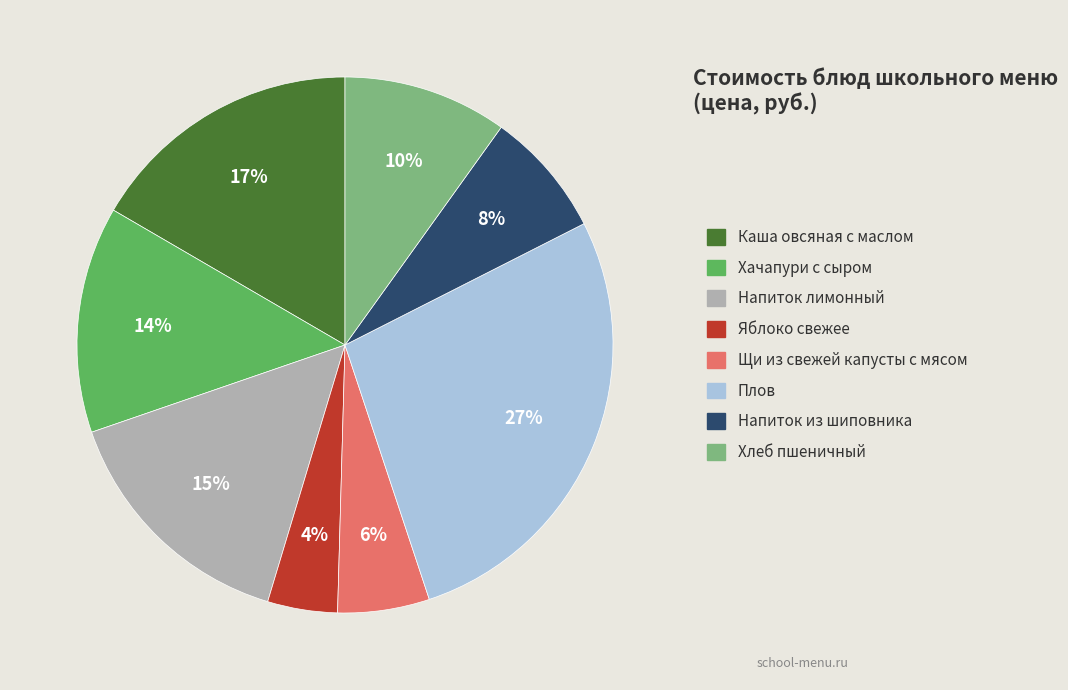

Between Хлеб пшеничный and Яблоко свежее, which is larger?

Хлеб пшеничный